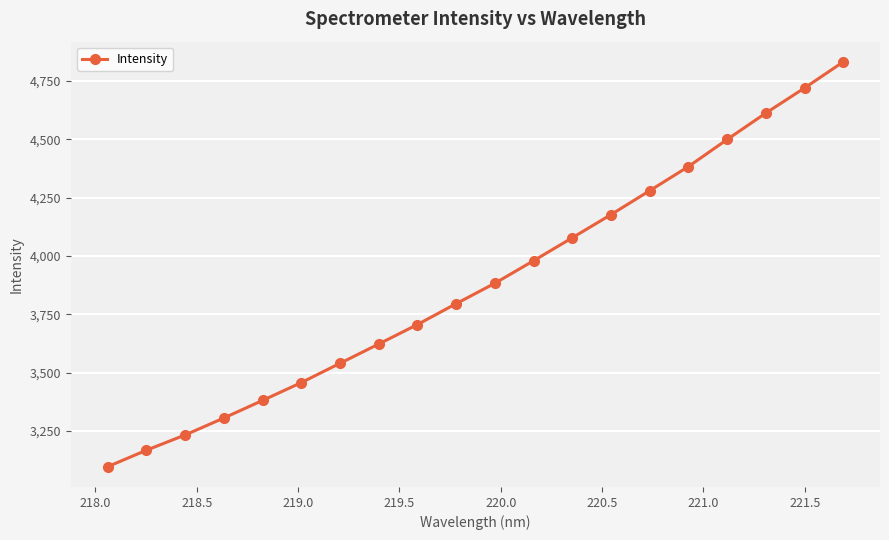

What is the value of the 6th point from the left?

3457.2